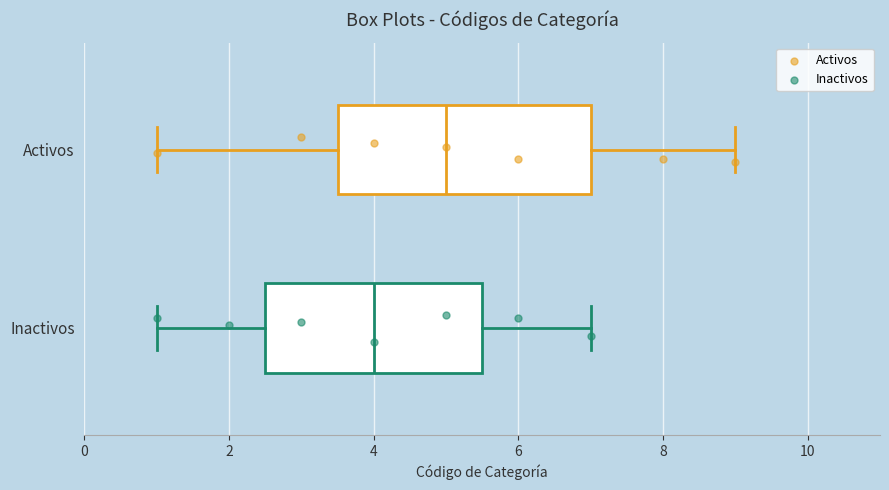

Which box's median line is the furthest to the right?

Activos